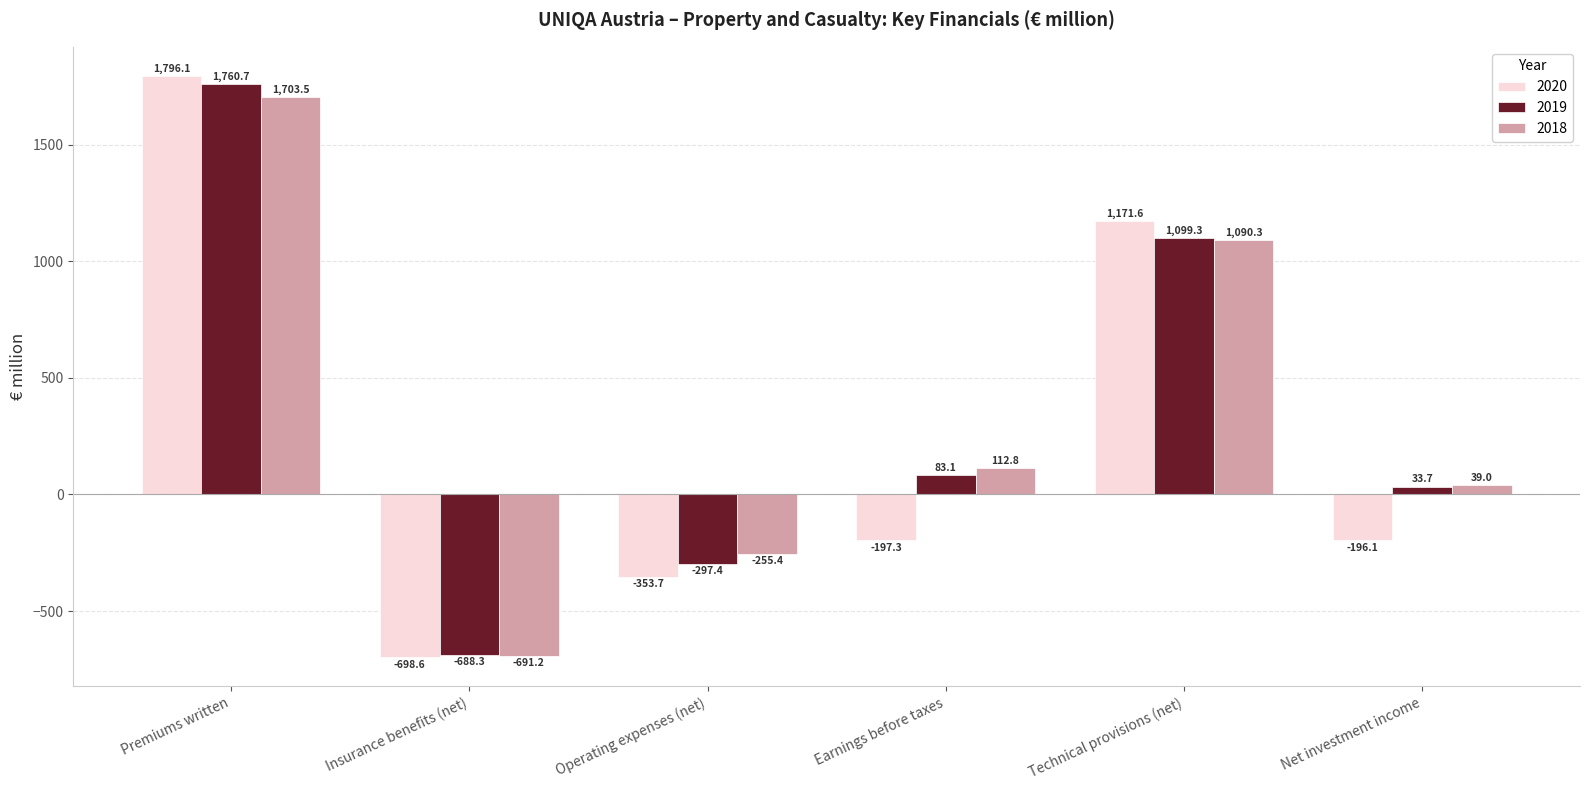

What is the difference between the 2018 values at Premiums written and Earnings before taxes?

1590.7